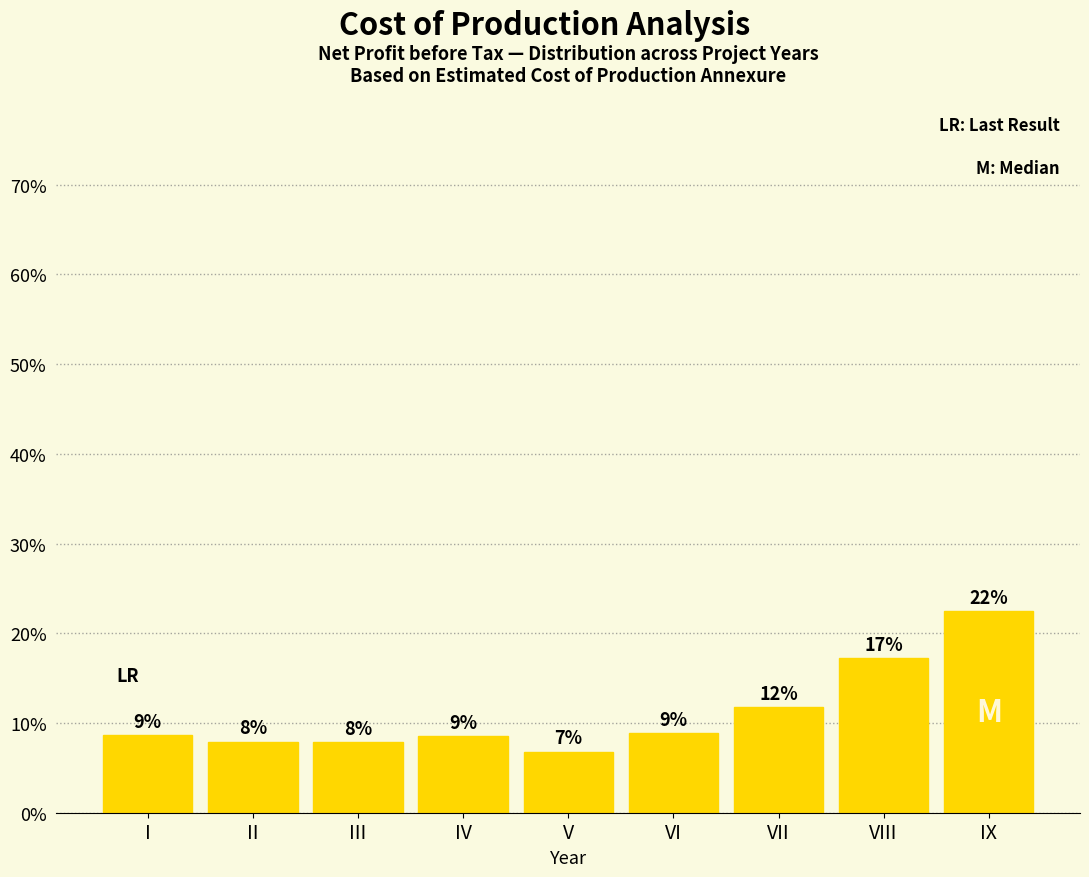

Are the bars horizontal?

No